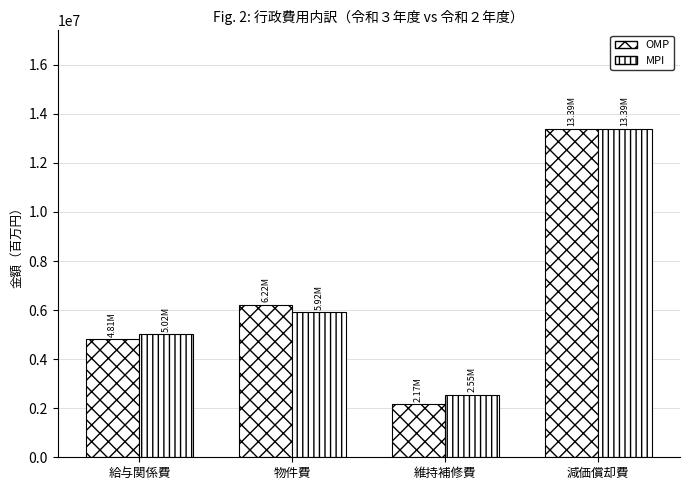

What is the minimum value for MPI?

2553433